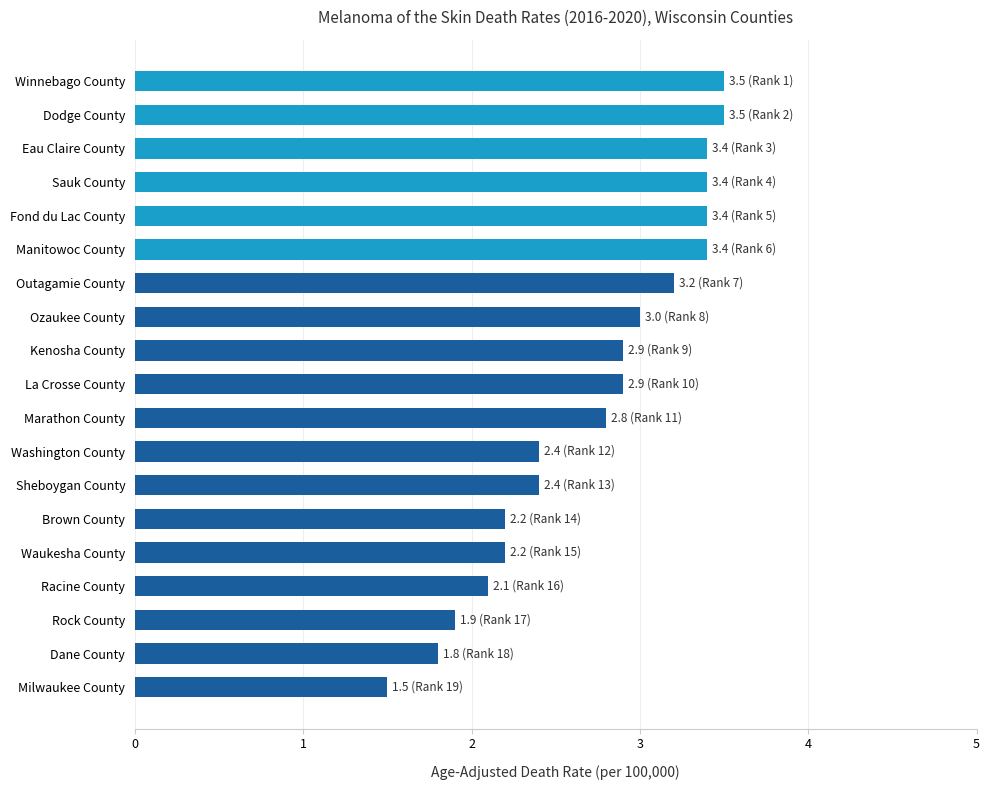

What is the maximum value shown in the chart?

3.5